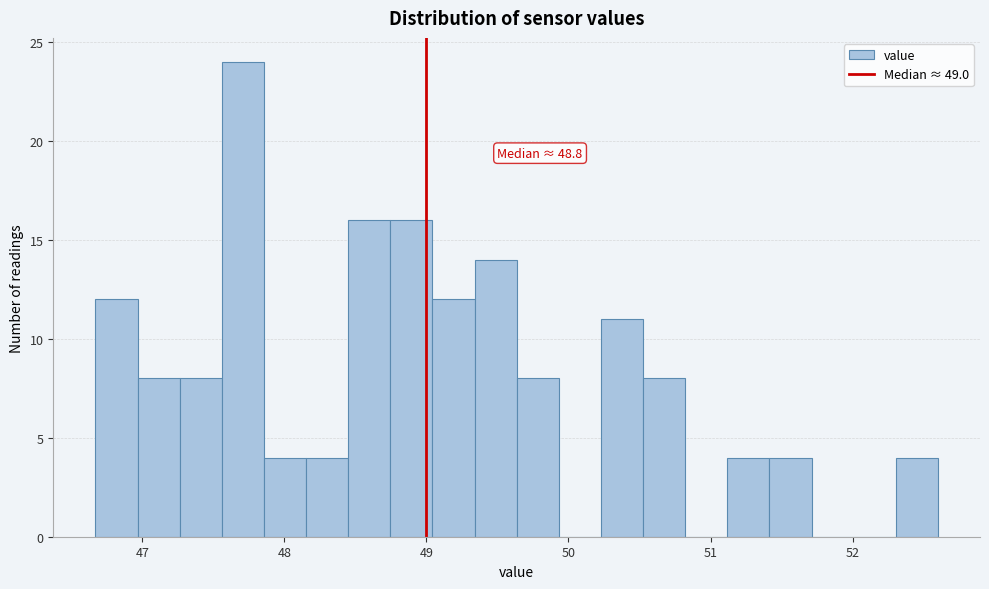

Around what value on the x-axis is the tallest bar? Give the approximate position of its centre, as read against the axis.

47.7